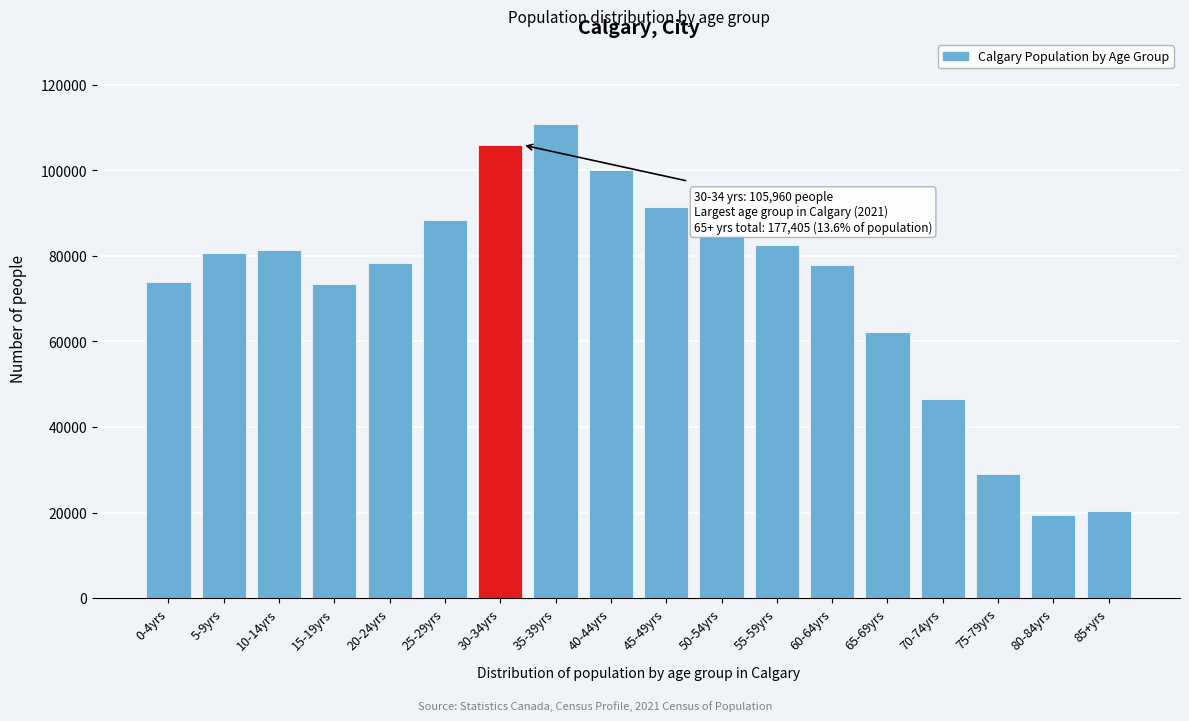

At which label is the value closest to 65085?

65-69yrs